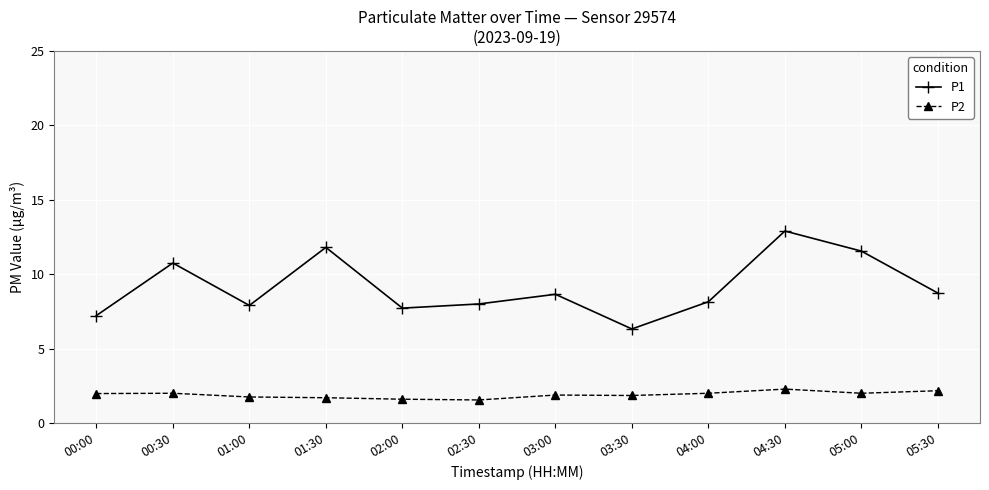

What is the value of the P2 point at the 10th from the left?

2.3